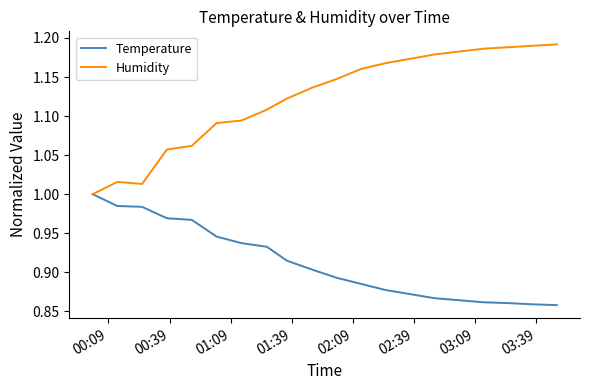

Which series has the widest spread of values?

Humidity